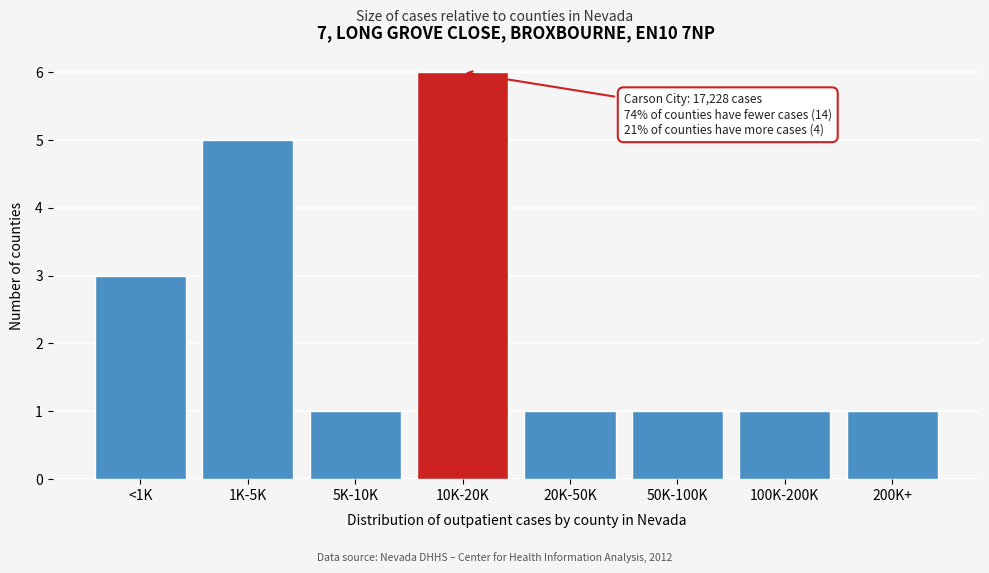

Reading left to right, transcribe all the data shown in this chart.

3	5	1	6	1	1	1	1